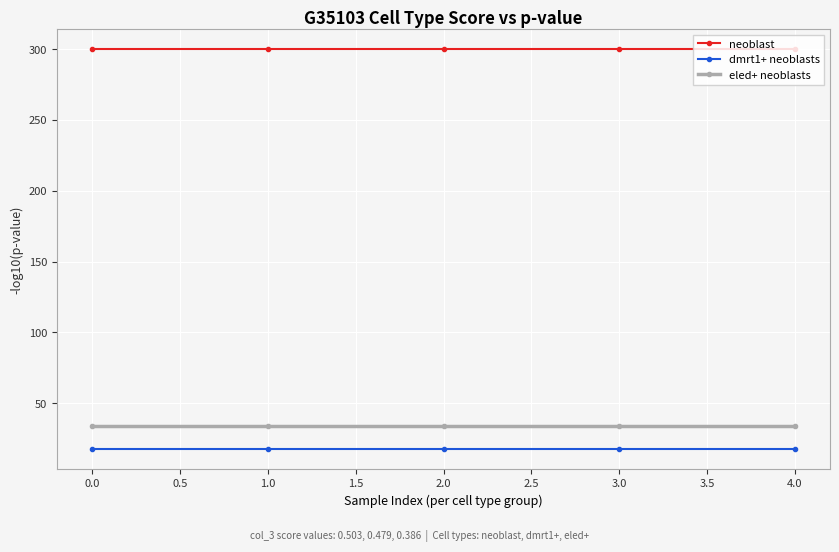

The value of neoblast at 0.0 is 419.7. True or false?

False